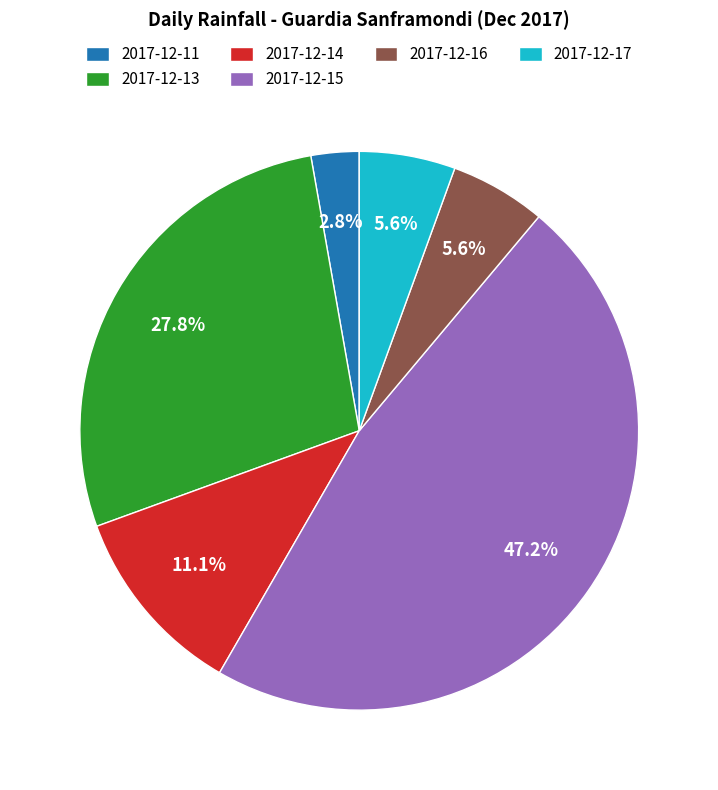

What is the ratio of the value at 2017-12-15 to the value at 2017-12-13?

1.7